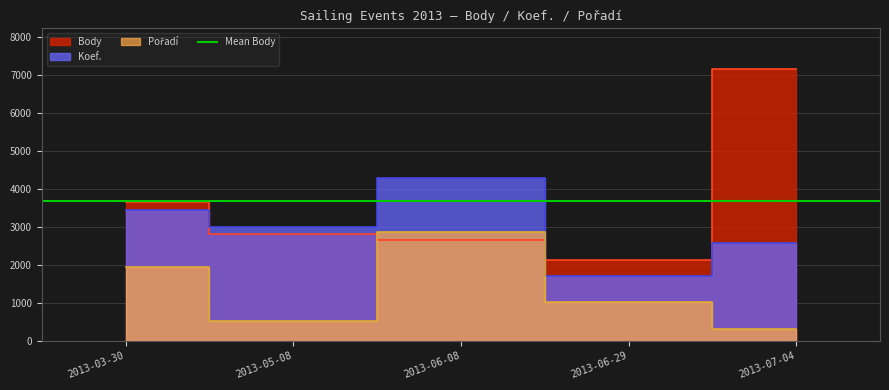

What is the value of the Pořadí point at the 2nd from the left?

510.9